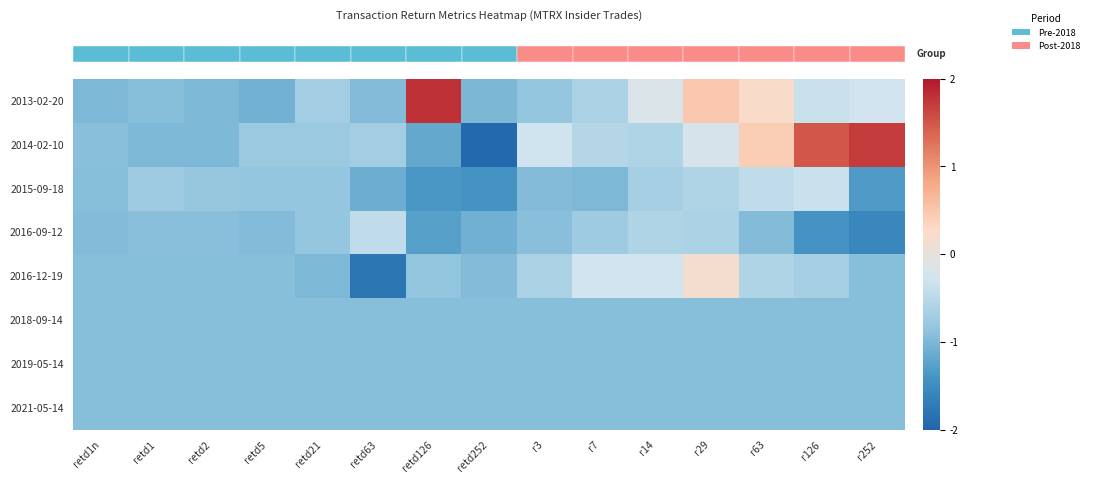

Which label corresponds to the smallest value in the chart?

retd252